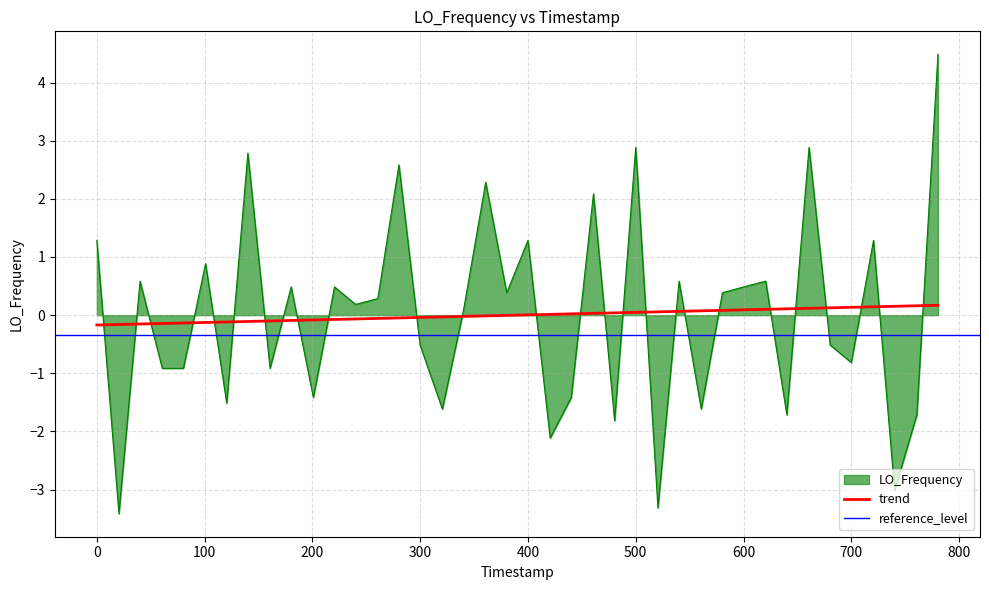

What is the highest value of the LO_Frequency series?

4.5